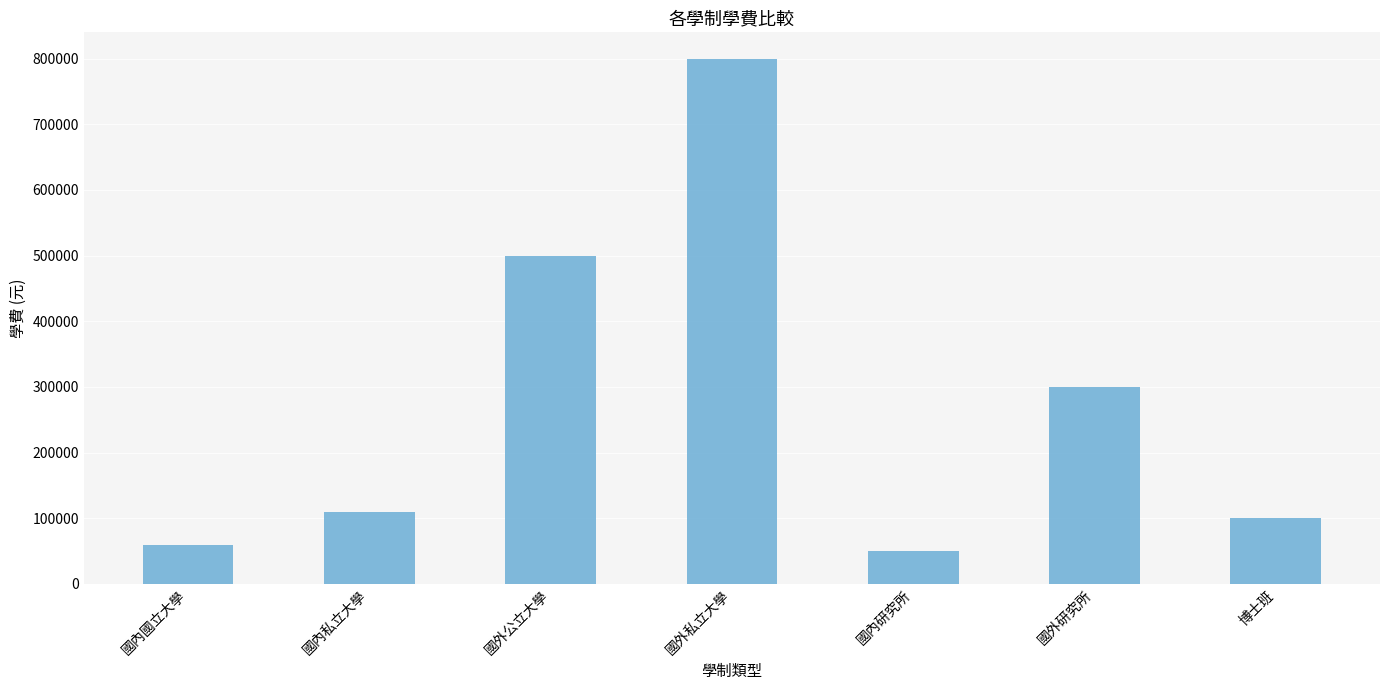

Which category has the lowest value across all series?

國內研究所